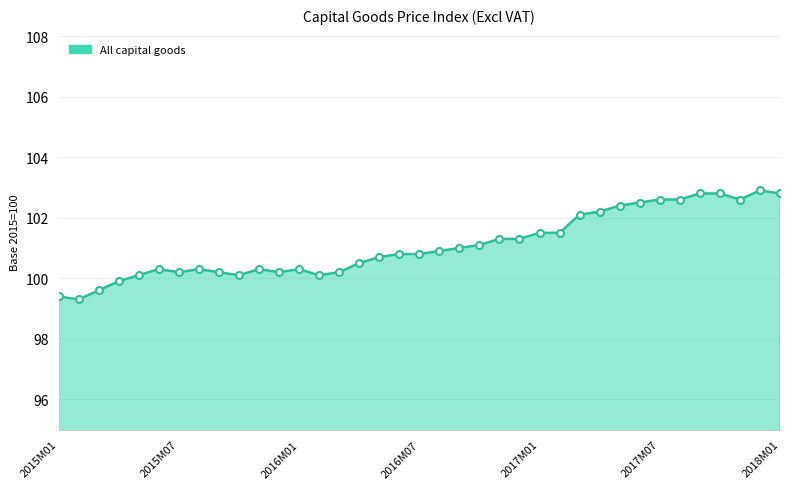

What is the greatest value displayed?

102.9